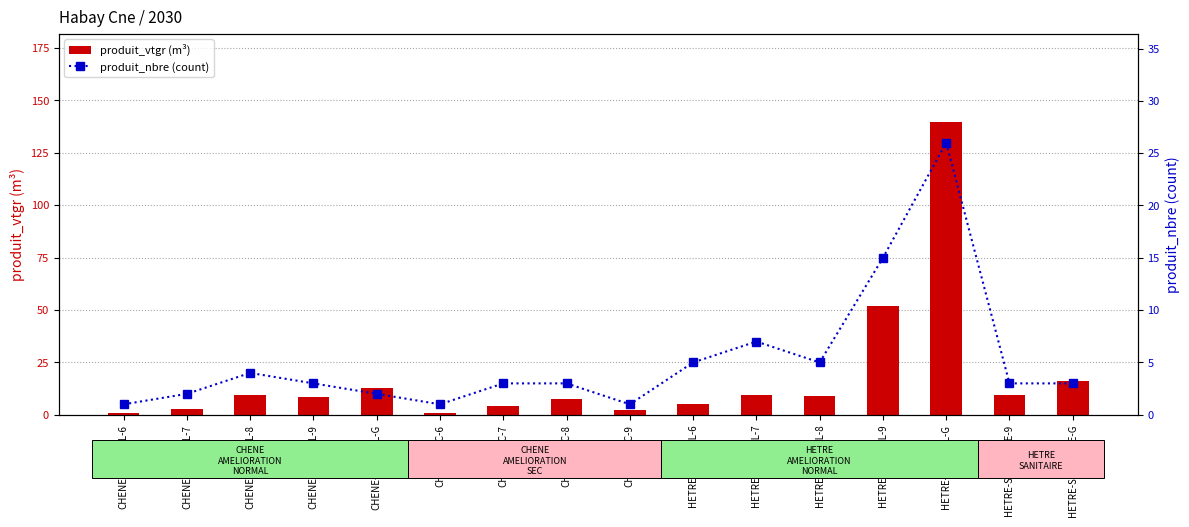

The value of produit_nbre at CHENE-SEC-6 is 1.6. True or false?

False